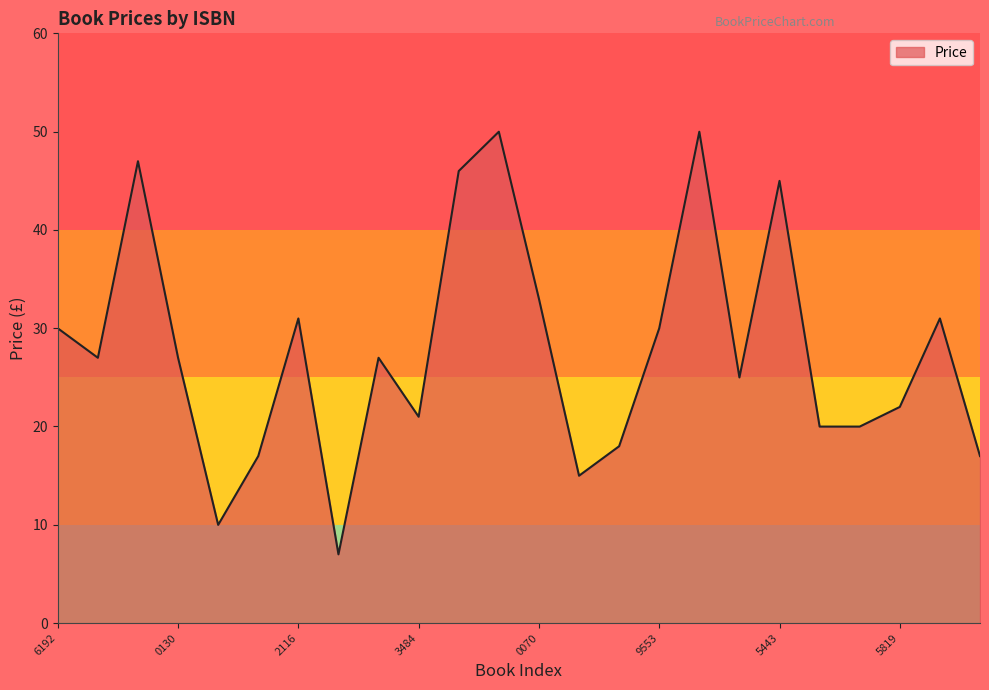

What is the difference between the maximum and minimum values?

43.0